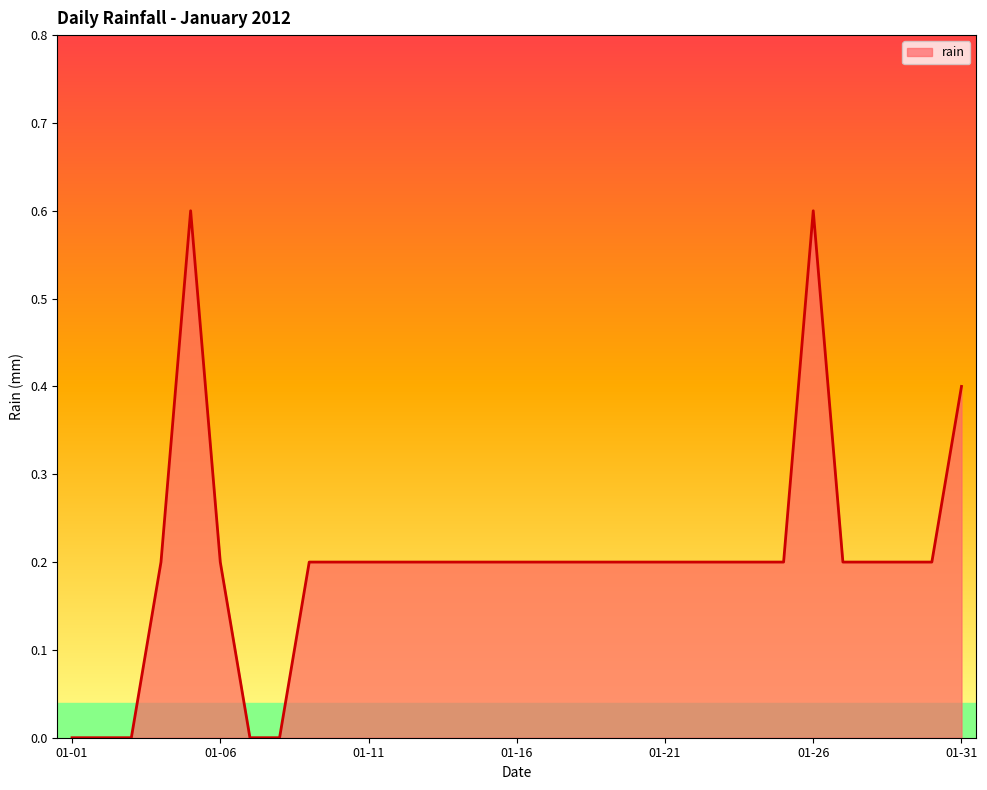

What is the difference between the maximum and minimum values?

0.6